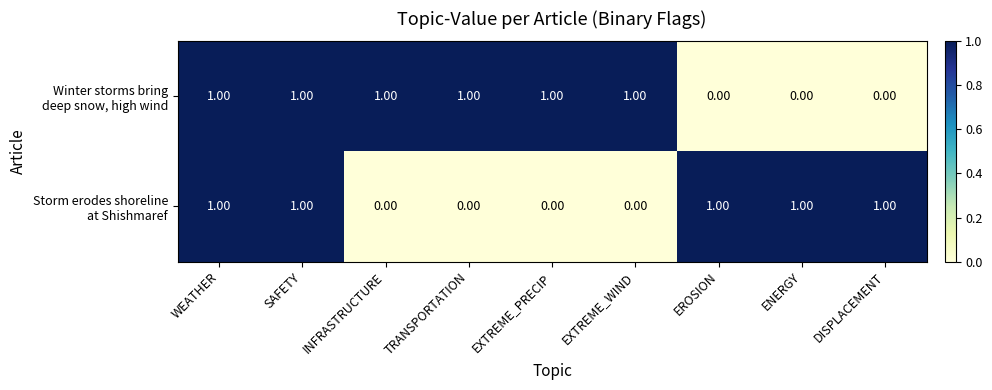

At how many categories does at least one series exceed 0?

9